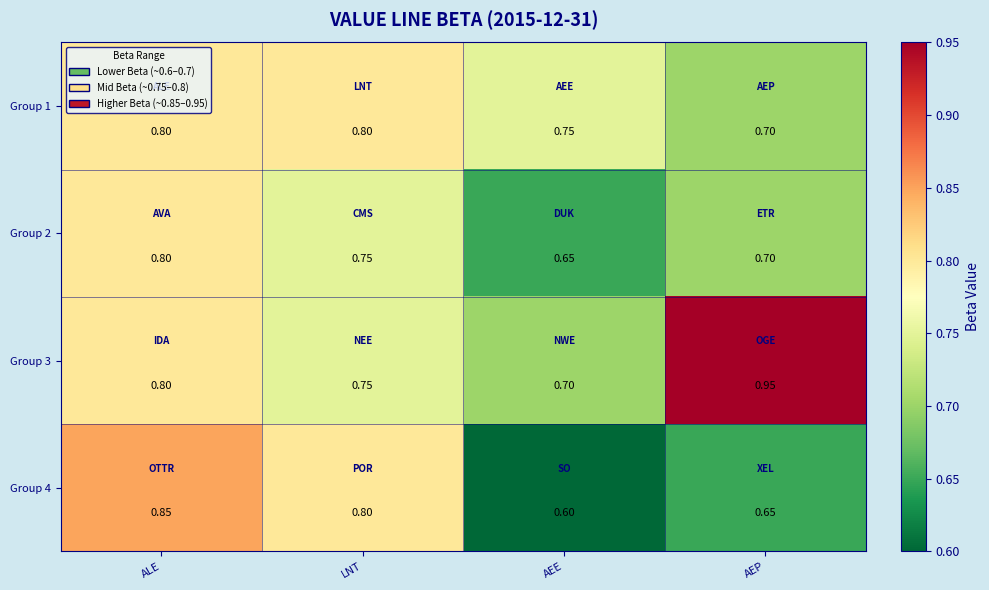

At which category is the sum across all series the highest?

ALE